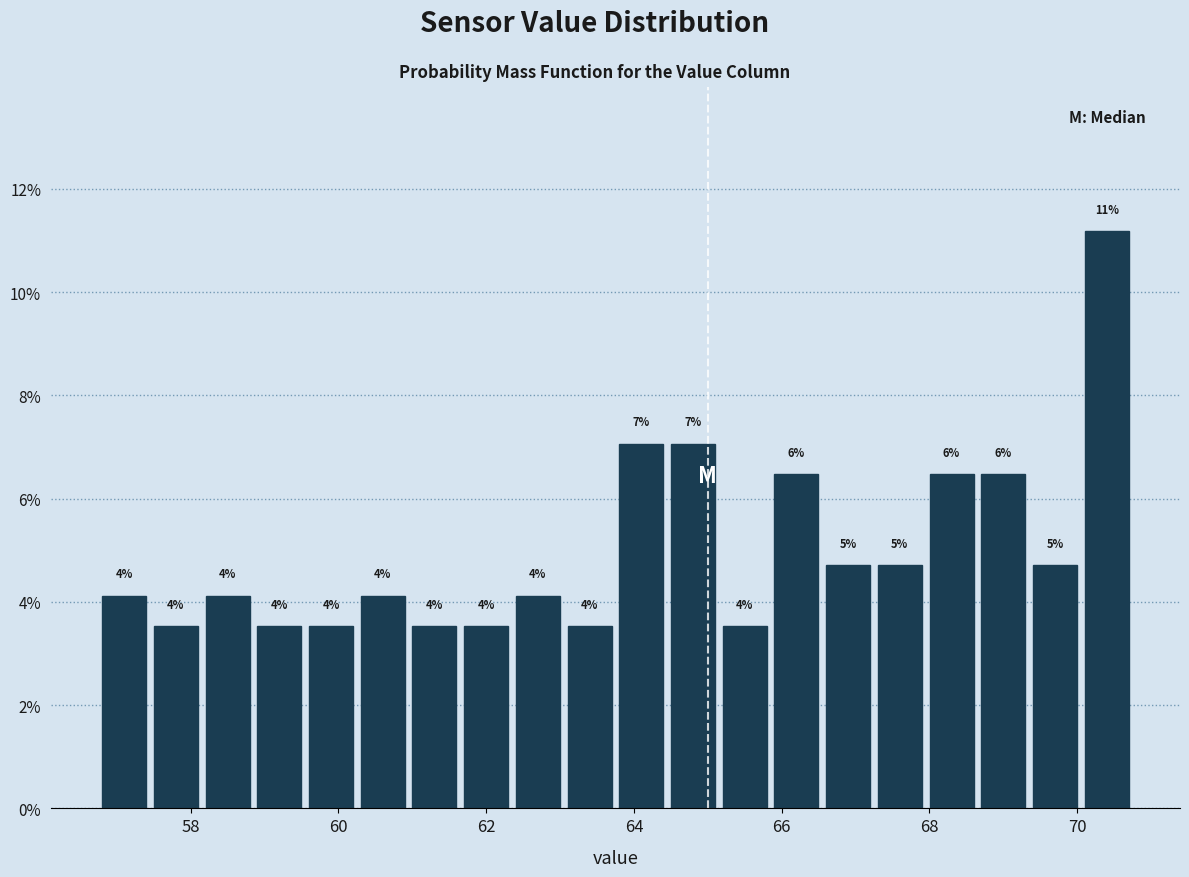

Read against the x-axis, roughly where is the centre of the tallest bar?

70.4